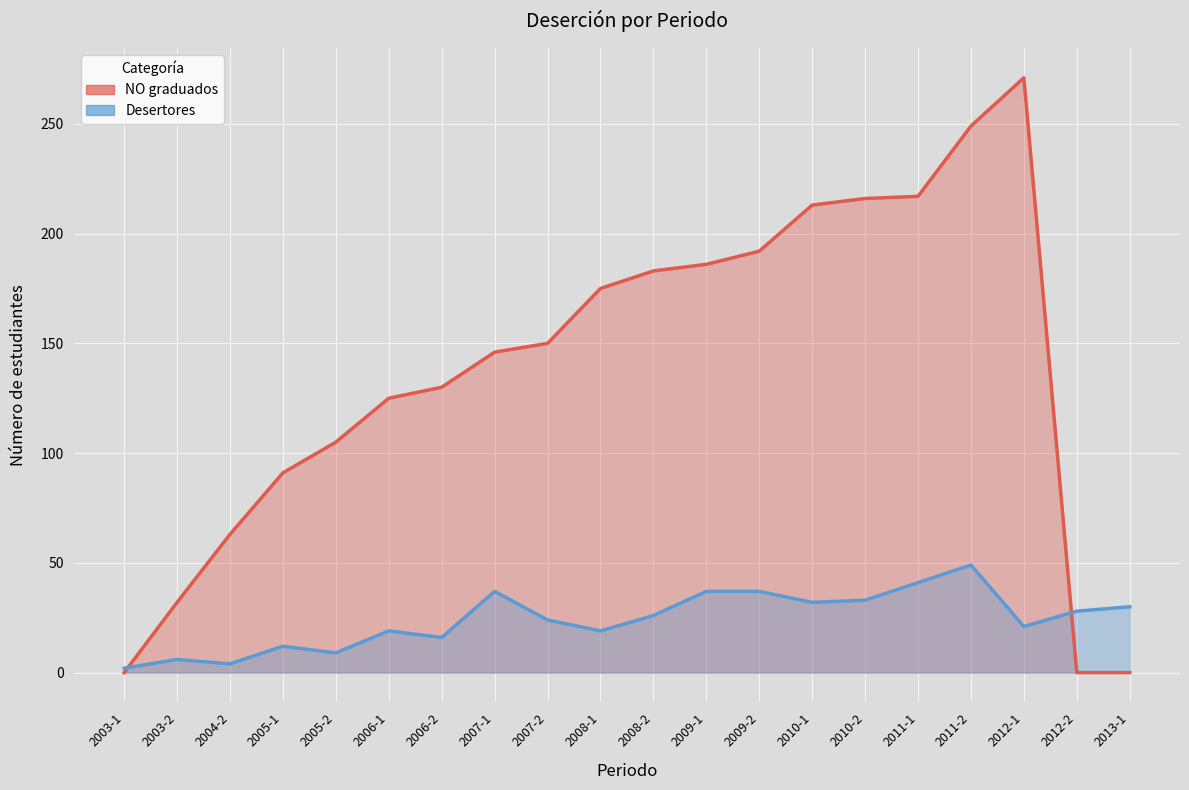

What value does the NO graduados series have at 2011-2?

249